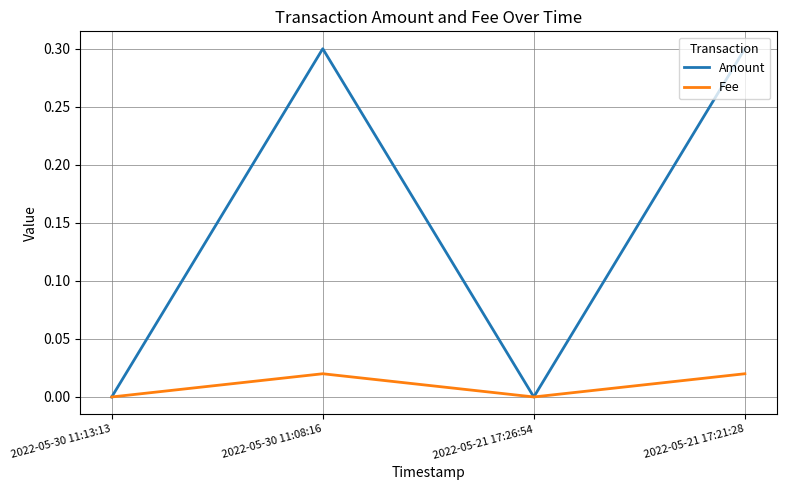

Which series changed the most between 2022-05-30 11:08:16 and 2022-05-21 17:26:54?

Amount